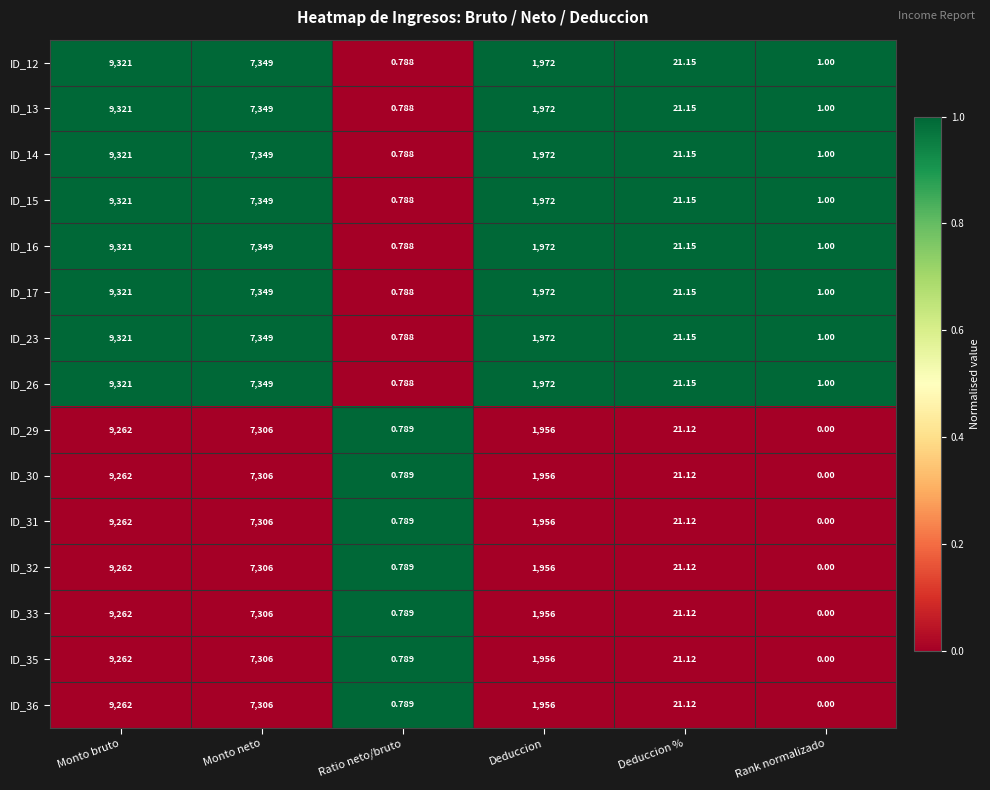

List the labels in order of ID_36 value, largest first.

Monto bruto, Monto neto, Deduccion, Deduccion %, Ratio neto/bruto, Rank normalizado